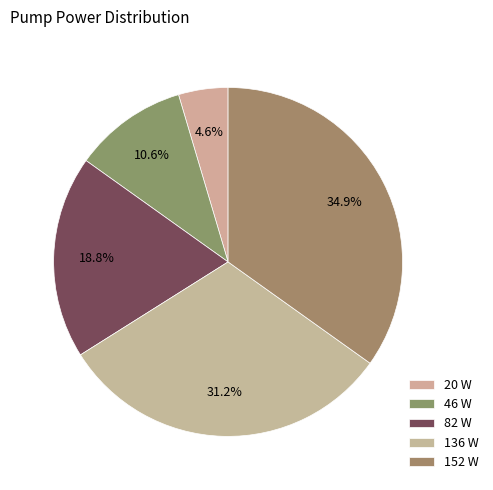

Which has a higher value, 82 or 152?

152